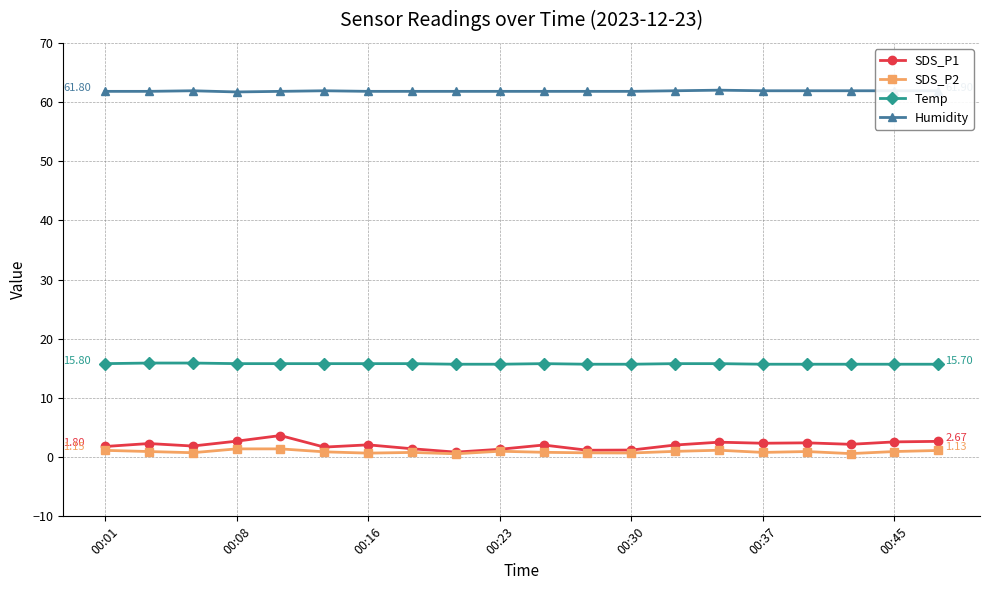

Which series has the widest spread of values?

SDS_P1